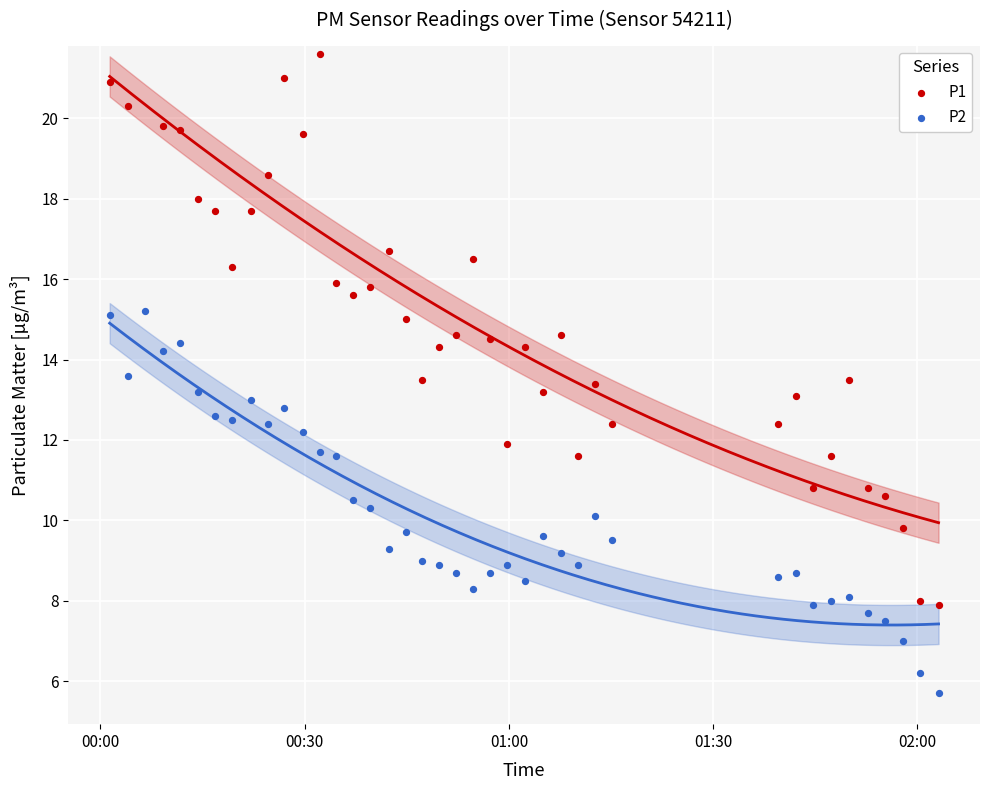

Which series reaches the maximum Y coordinate?

P1